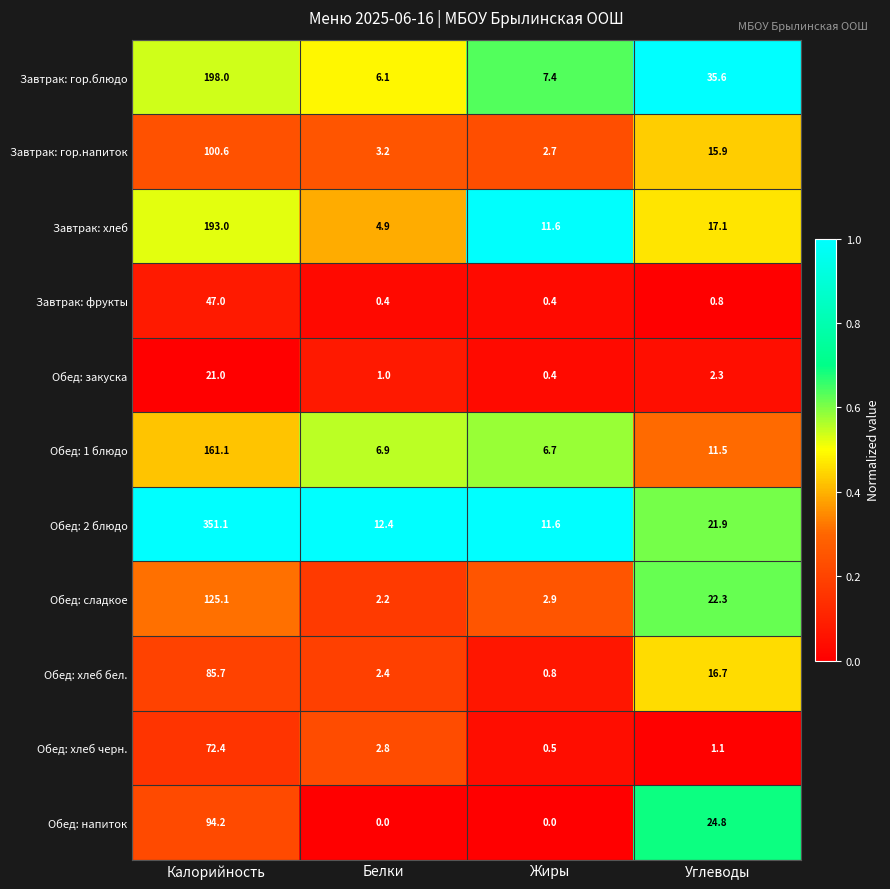

Which category has the highest value across all series?

Калорийность